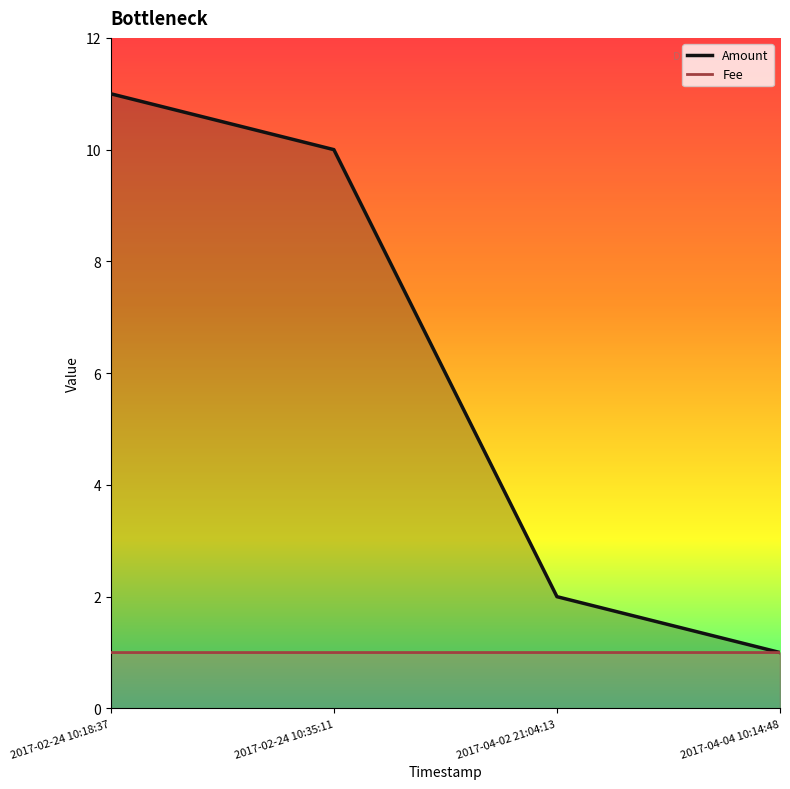

True or false: Amount and Fee cross at least once.

False